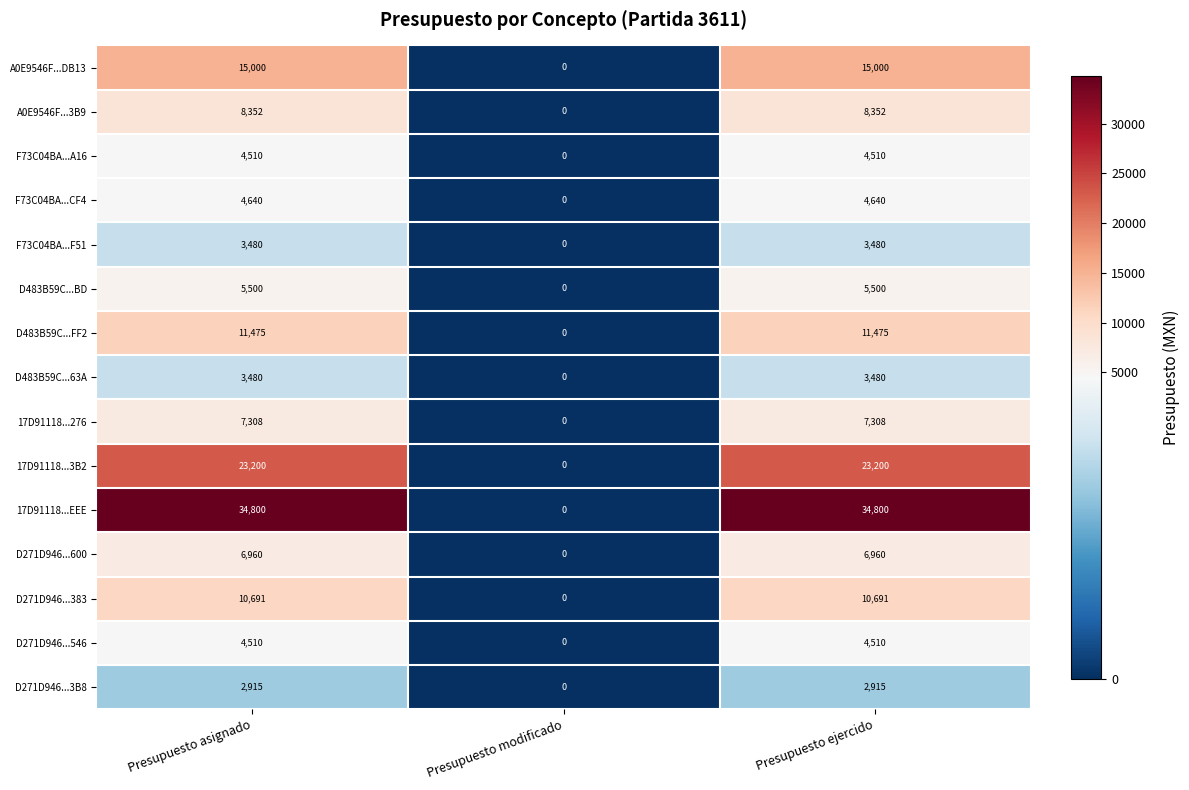

What is the total value across all series at Presupuesto asignado?

146821